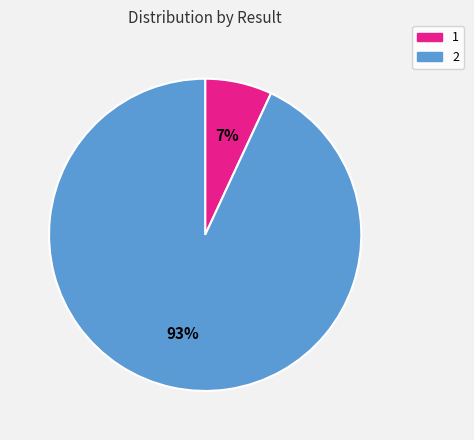

Is the sum of 2 and 1 greater than half?

Yes